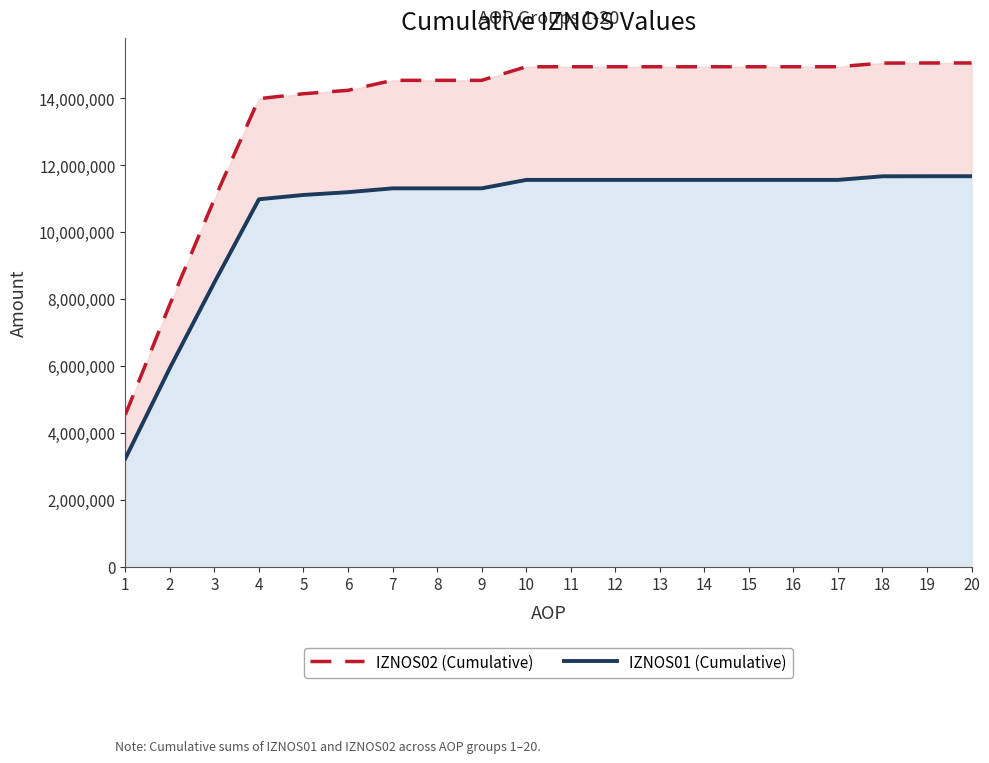

Rank the series at 8 from highest to lowest value.

IZNOS02 (Cumulative), IZNOS01 (Cumulative)